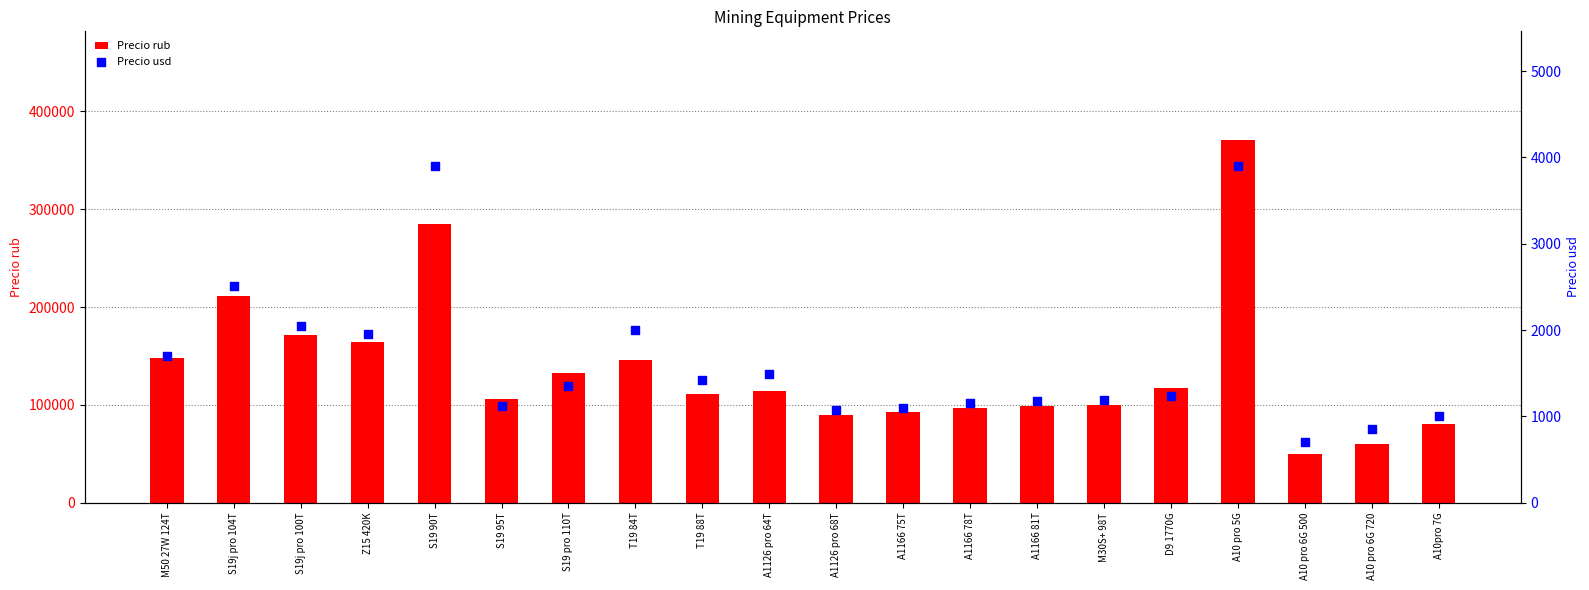

Which series has the widest spread of Y values?

Precio rub